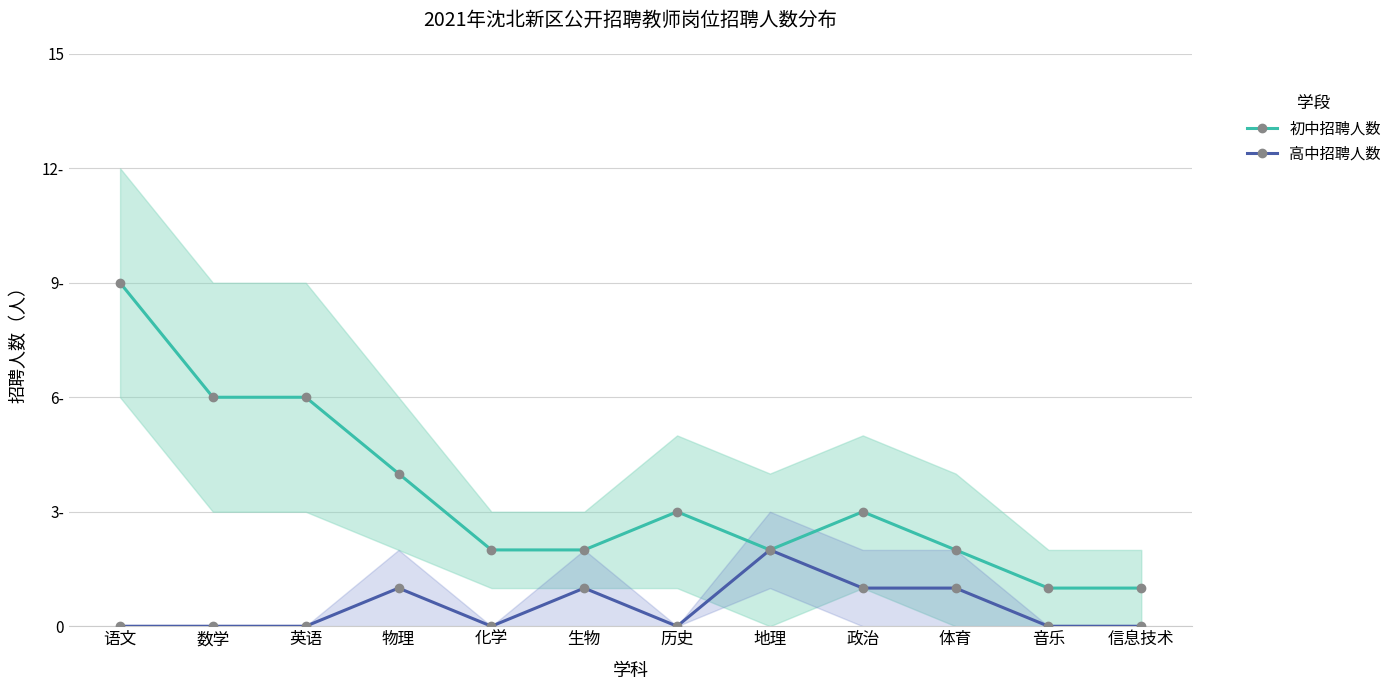

In 高中招聘人数, how many points are lower than both neighbors (excluding endpoints)?

2